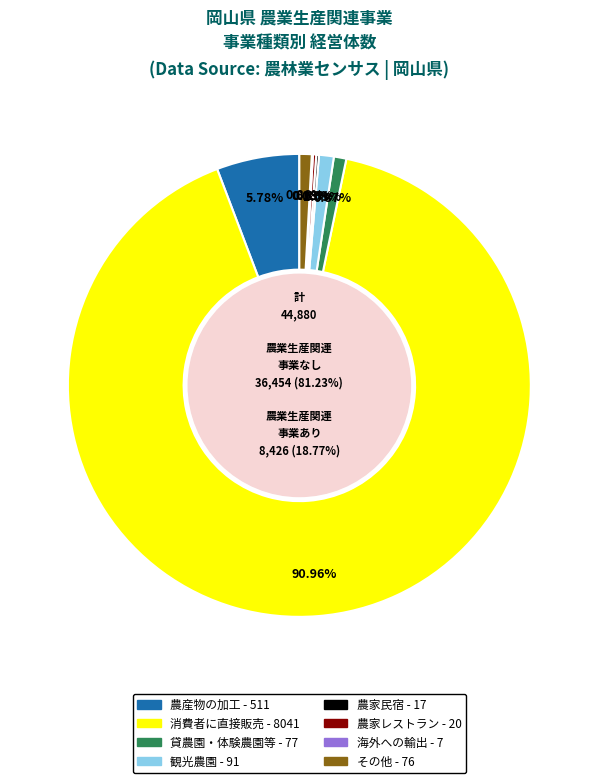

Is there a majority slice in this chart?

Yes